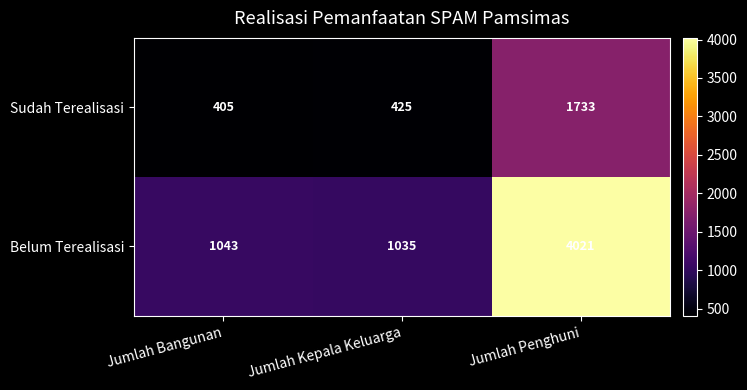

Rank the series at Jumlah Penghuni from lowest to highest value.

Sudah Terealisasi, Belum Terealisasi